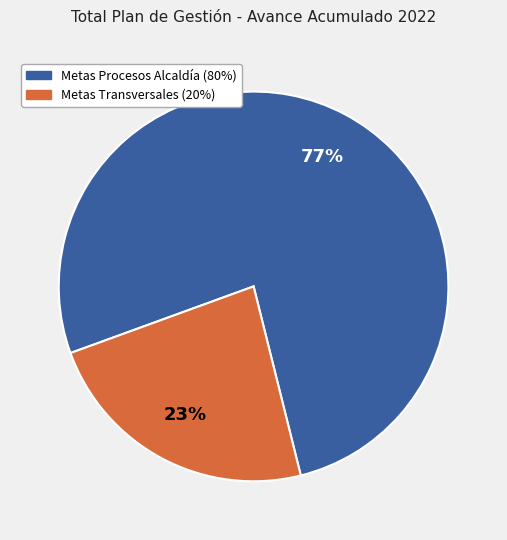

How many slices are in this pie chart?

2